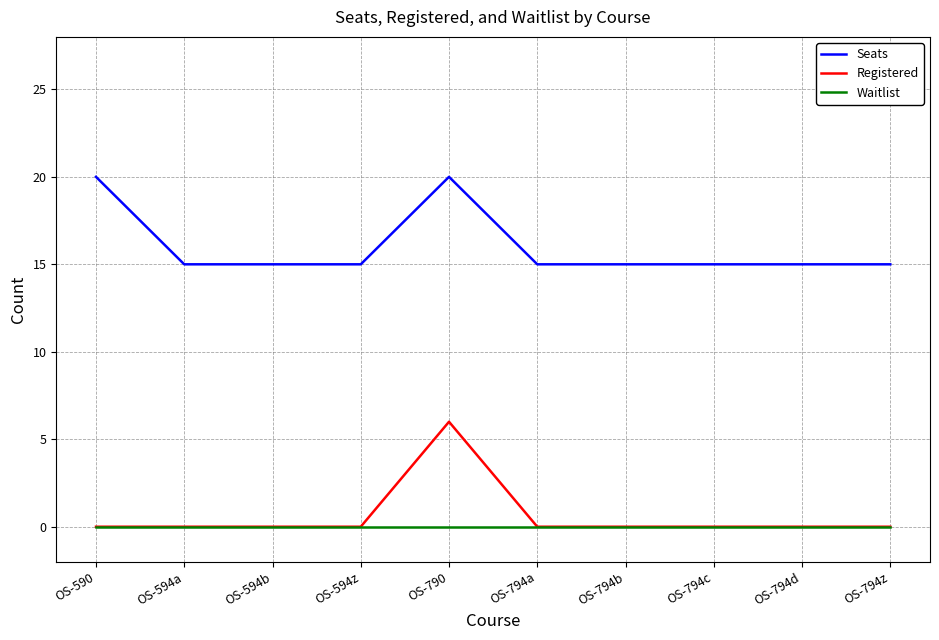

What position from the right is OS-790?

6